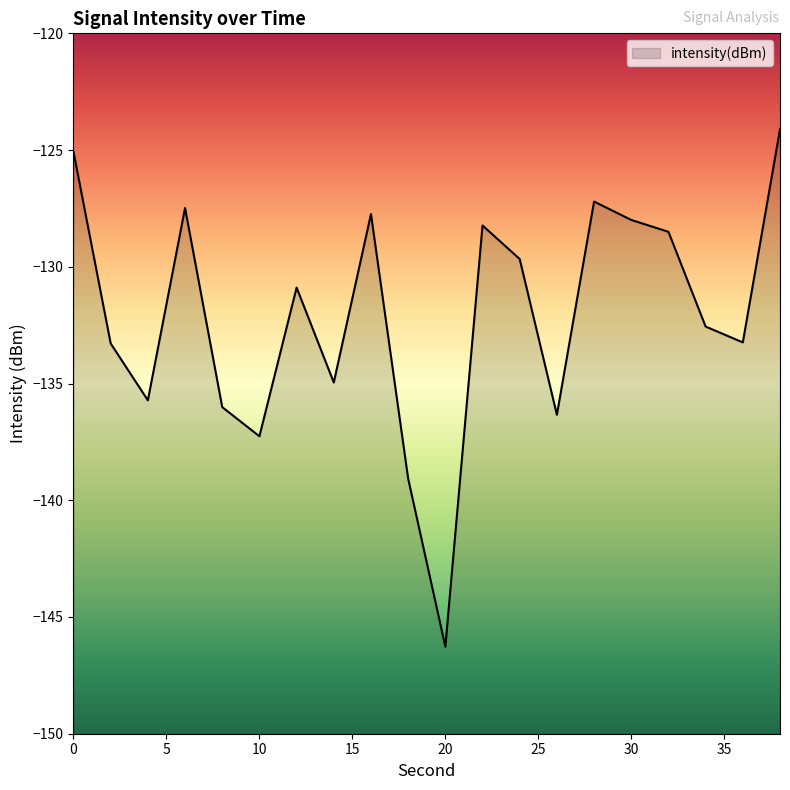

Is it true that the value at 14 is -135.0?

True